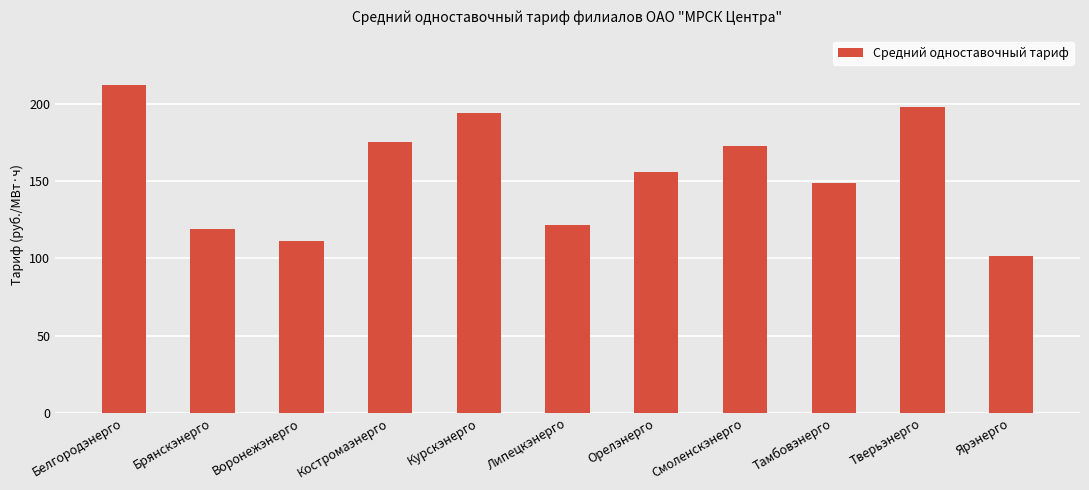

What is the change in value from Костромаэнерго to Смоленскэнерго?

-2.8